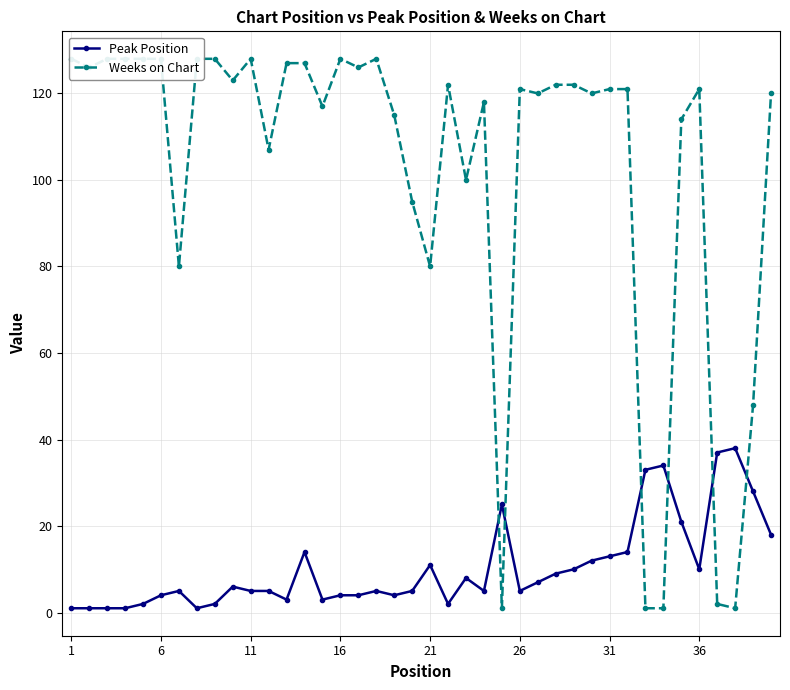

The value of Peak Position at 21 is 3. True or false?

False